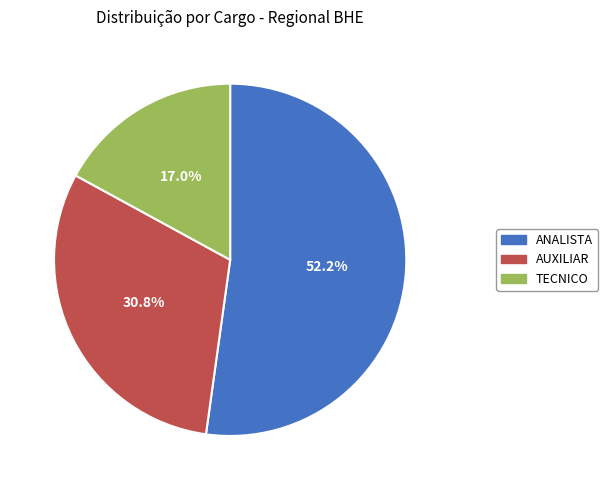

Does any single category account for the majority?

Yes